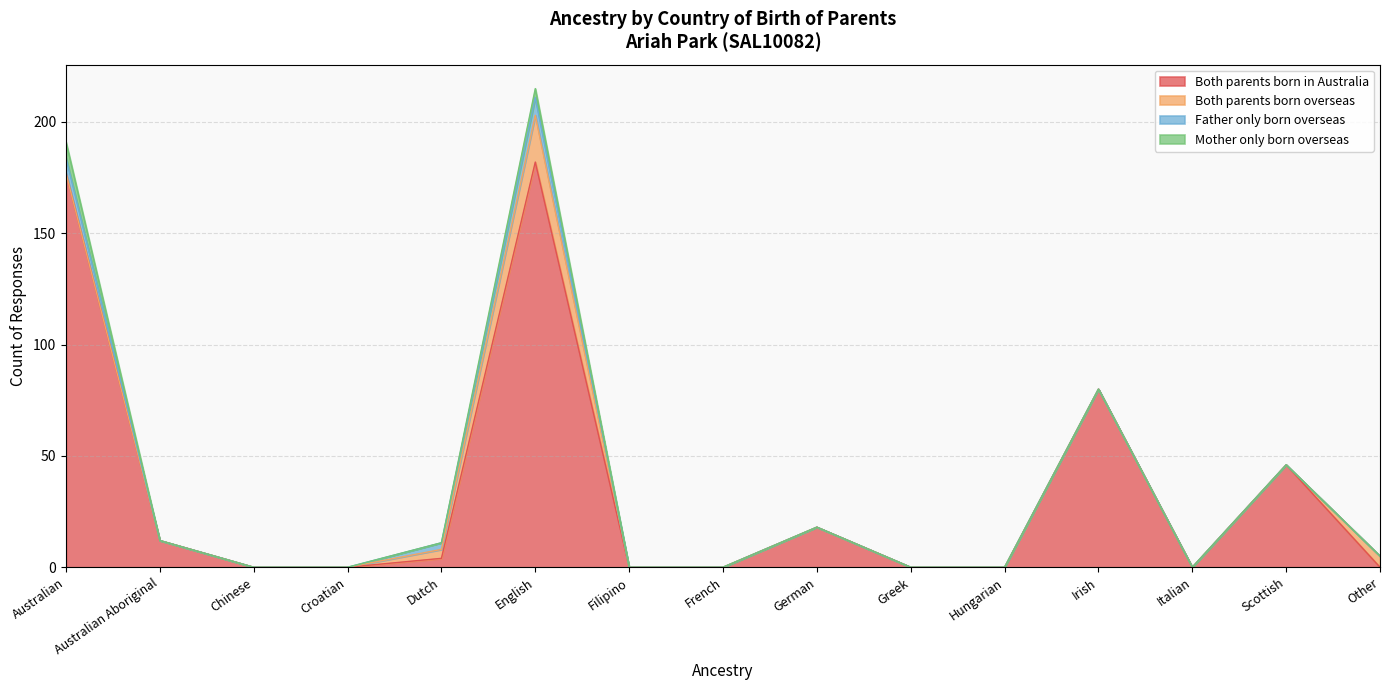

True or false: Mother only born overseas and Both parents born in Australia intersect in this chart.

False